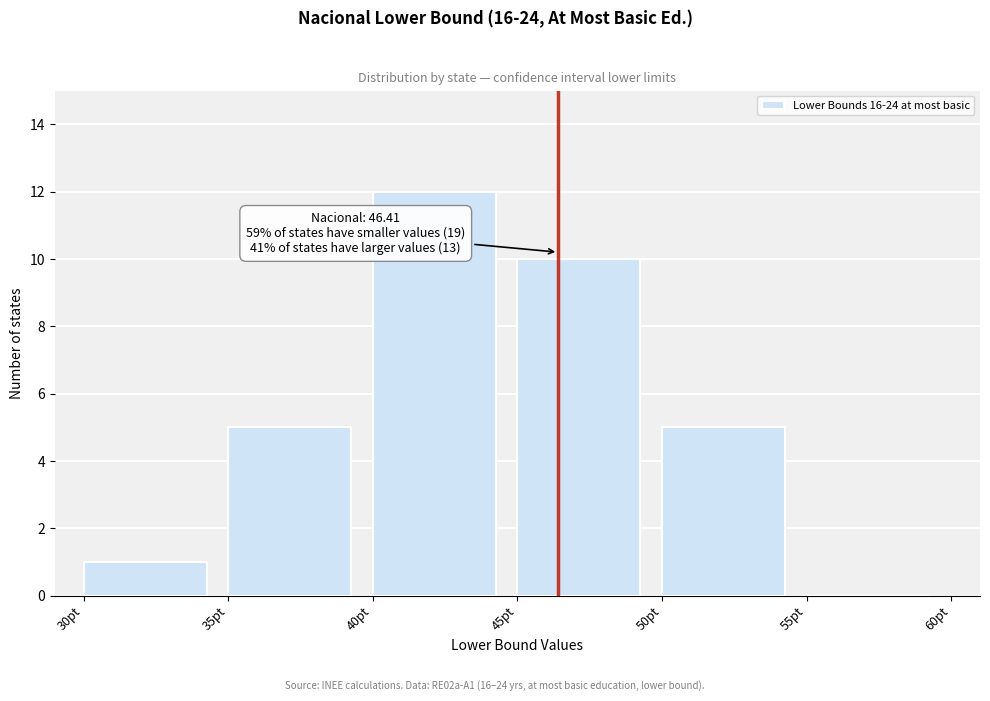

Over which range of the x-axis is the bar tallest?

40 to 45